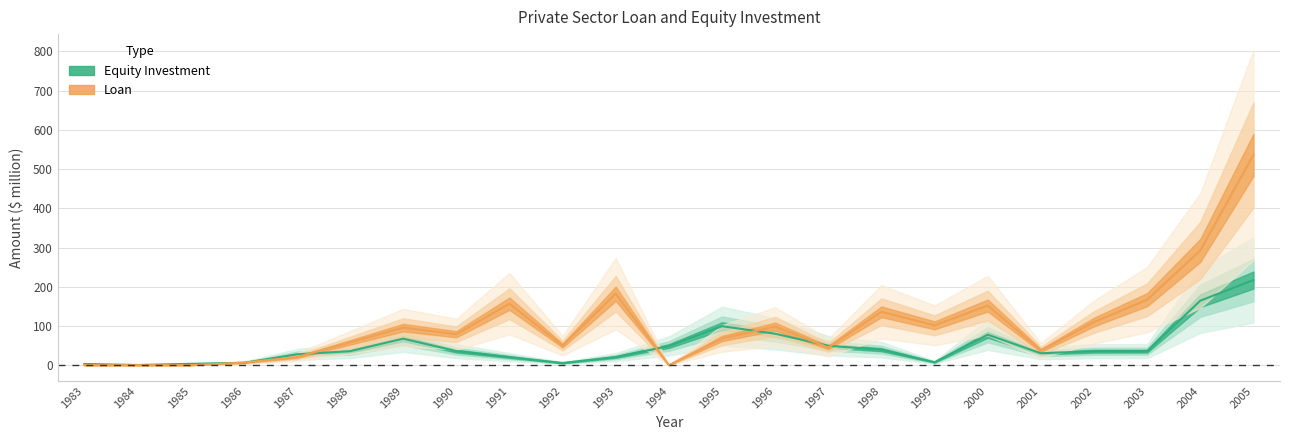

In Equity Investment, how many points are lower than both neighbors (excluding endpoints)?

4